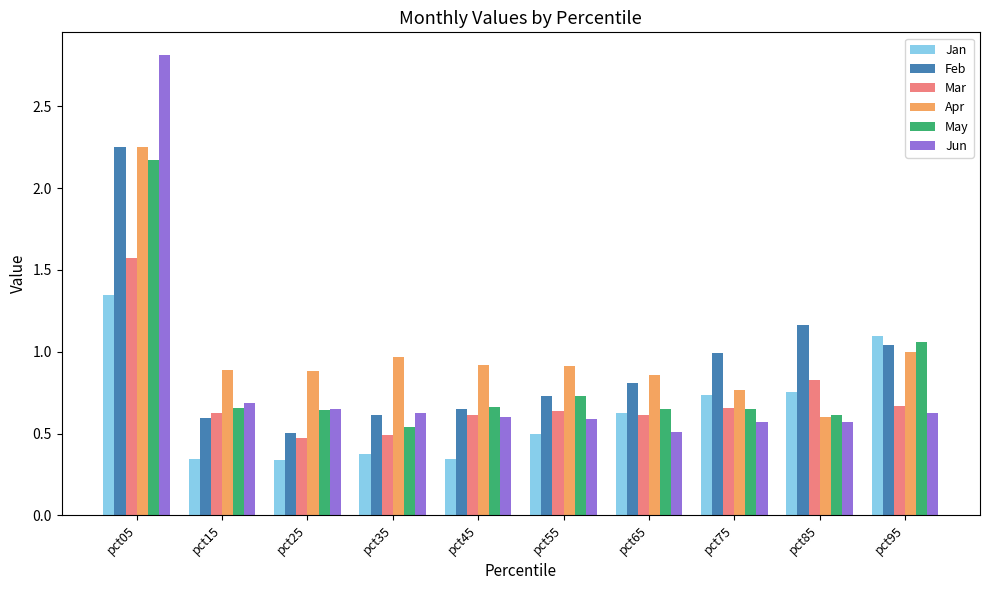

The May series shows 0.7 at pct55. True or false?

True